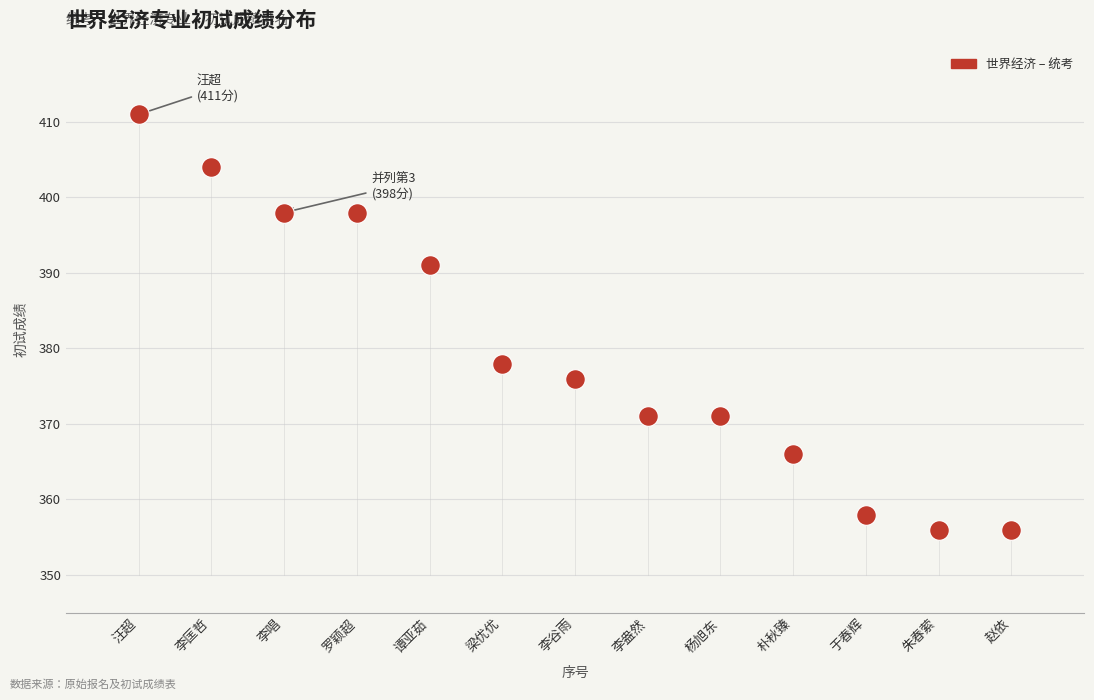

What Y value in the scatter plot is closest to 383?

378